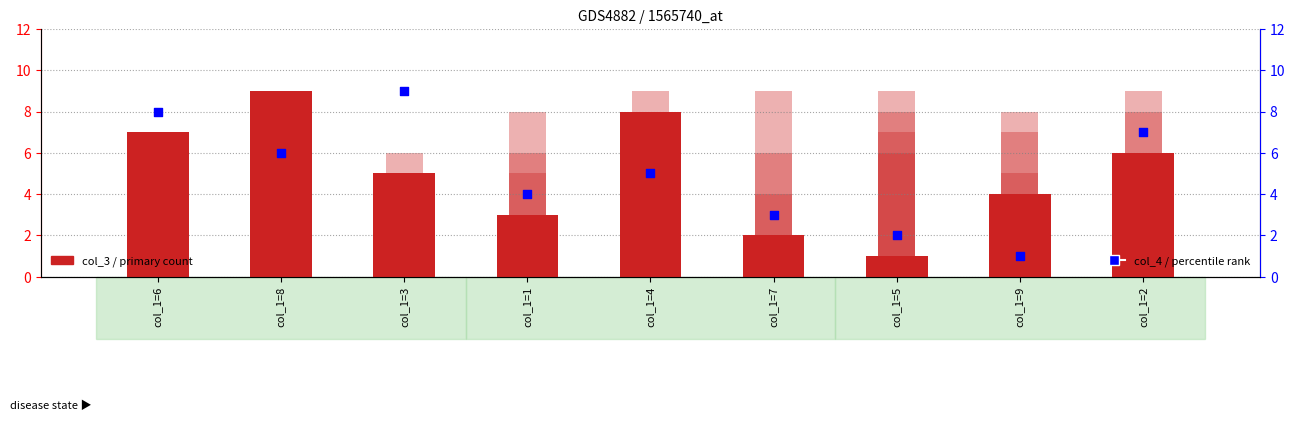

At which category is the sum across all series the highest?

col_1=2